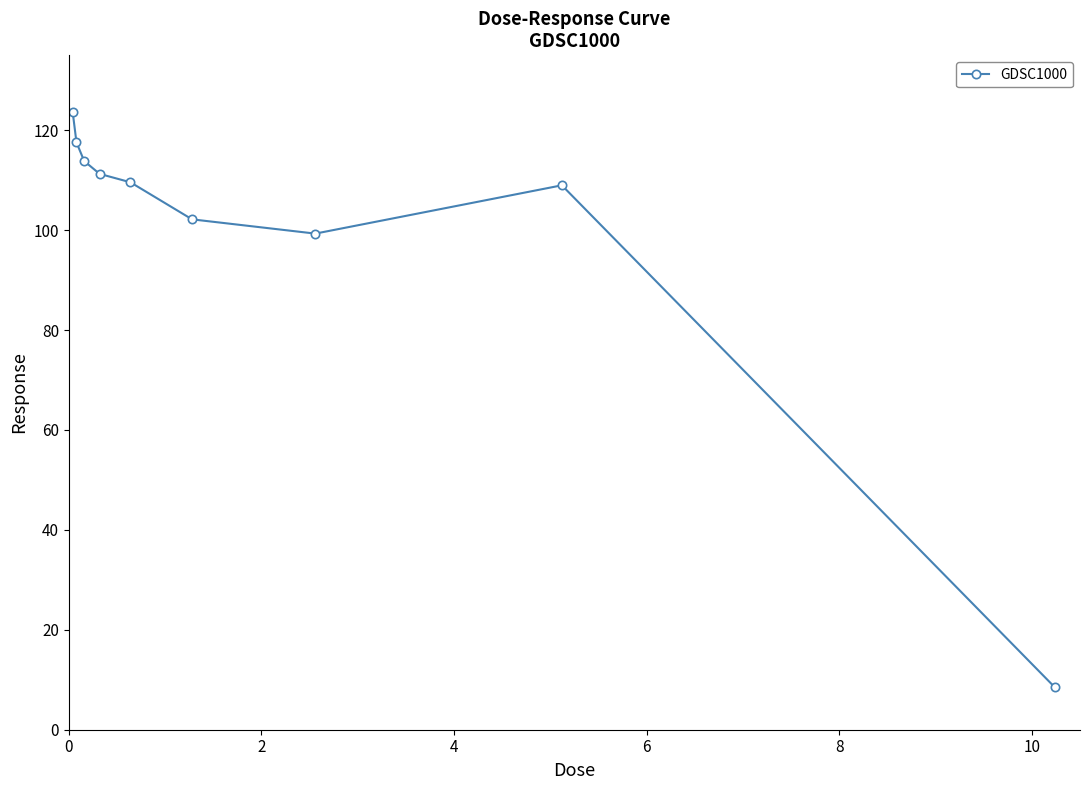

True or false: there are more than 0 points higher than both neighbors.

True